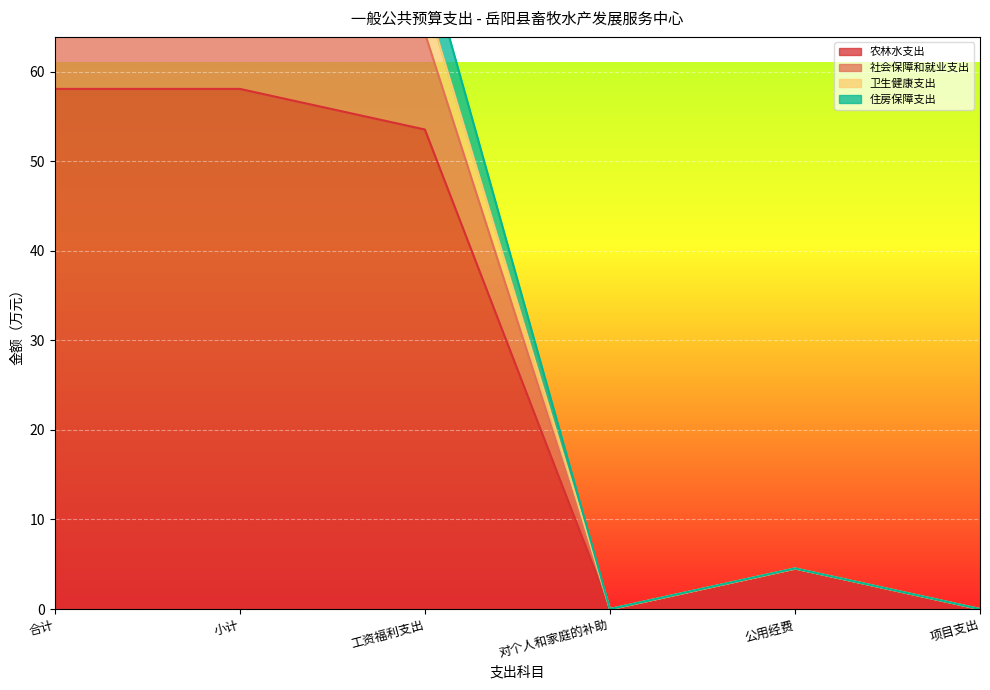

In 农林水支出, how many points are higher than both neighbors (excluding endpoints)?

1